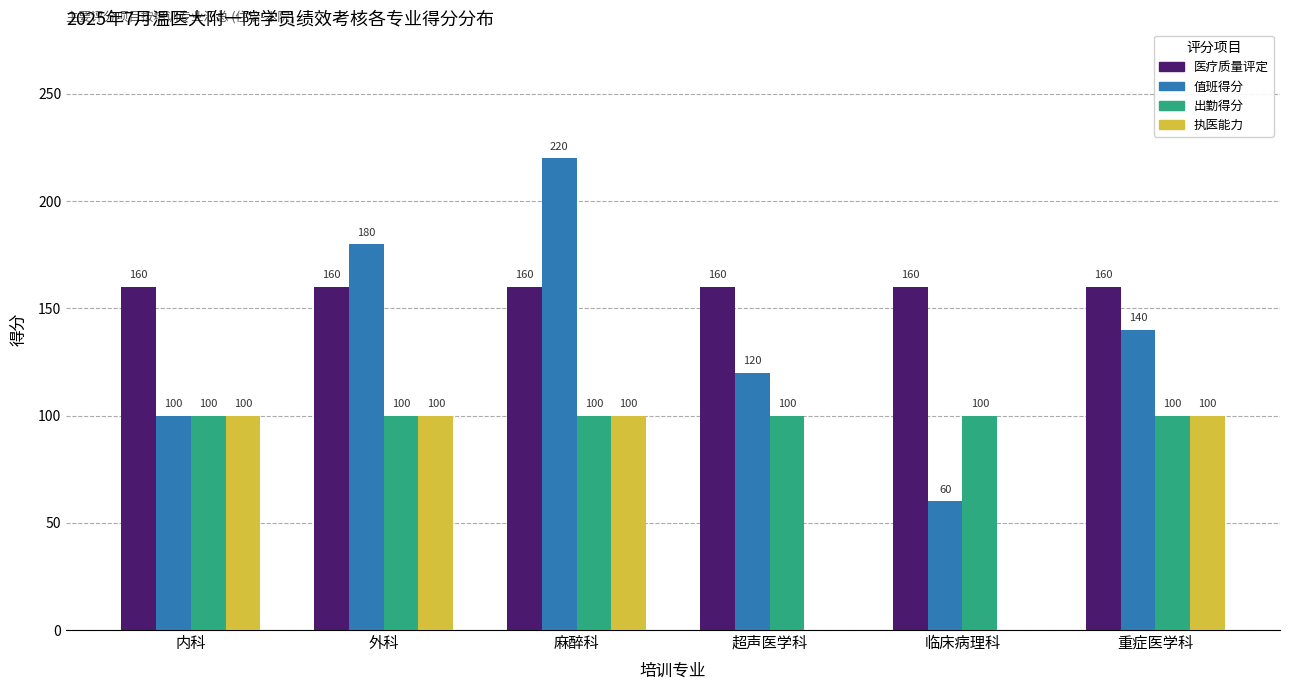

The value of 医疗质量评定 at 重症医学科 is 160. True or false?

True